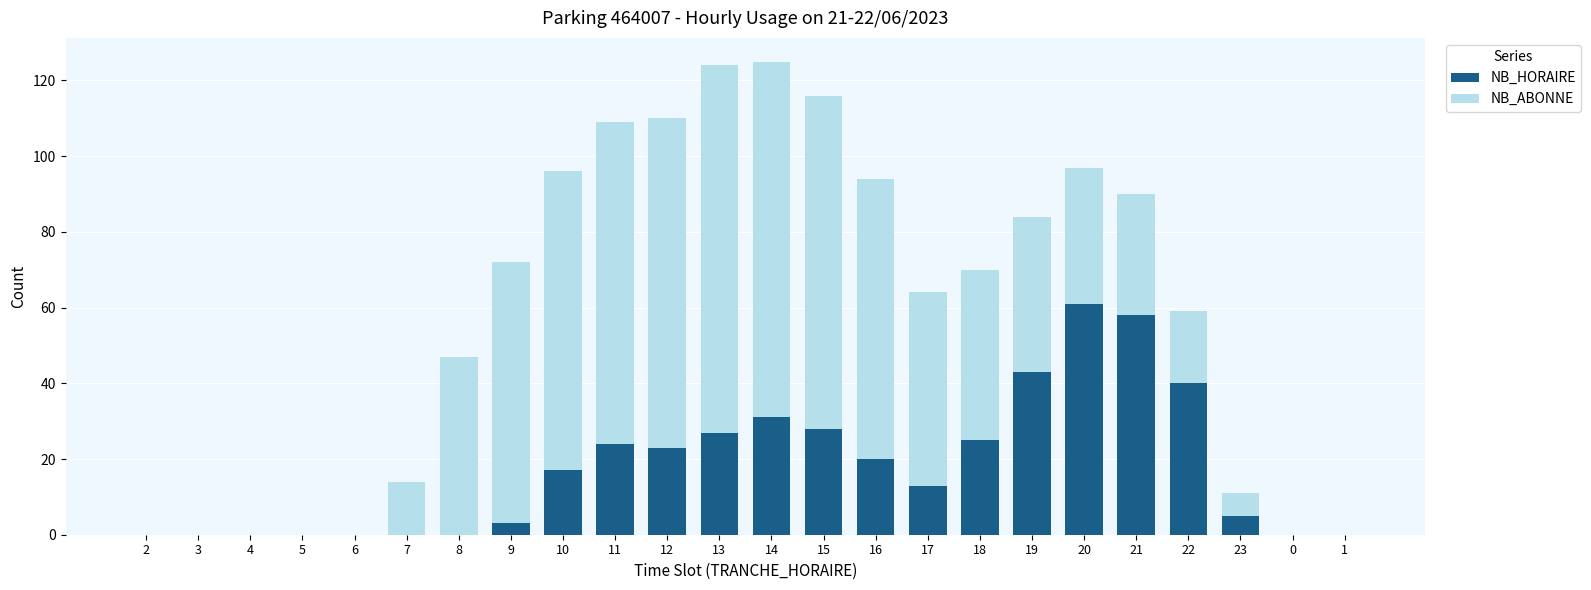

True or false: NB_HORAIRE has a value of 28 at 15.

True